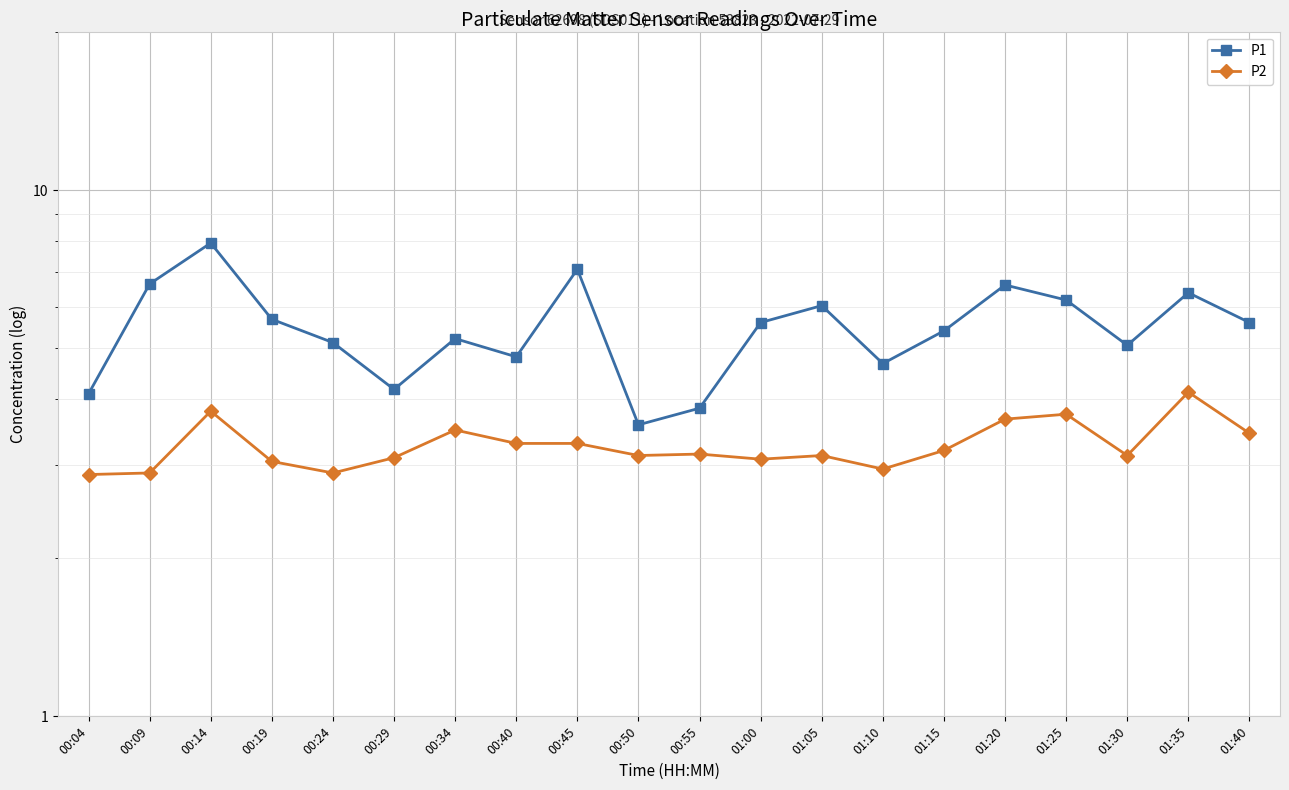

What is the label of the 11th point from the left?

00:55